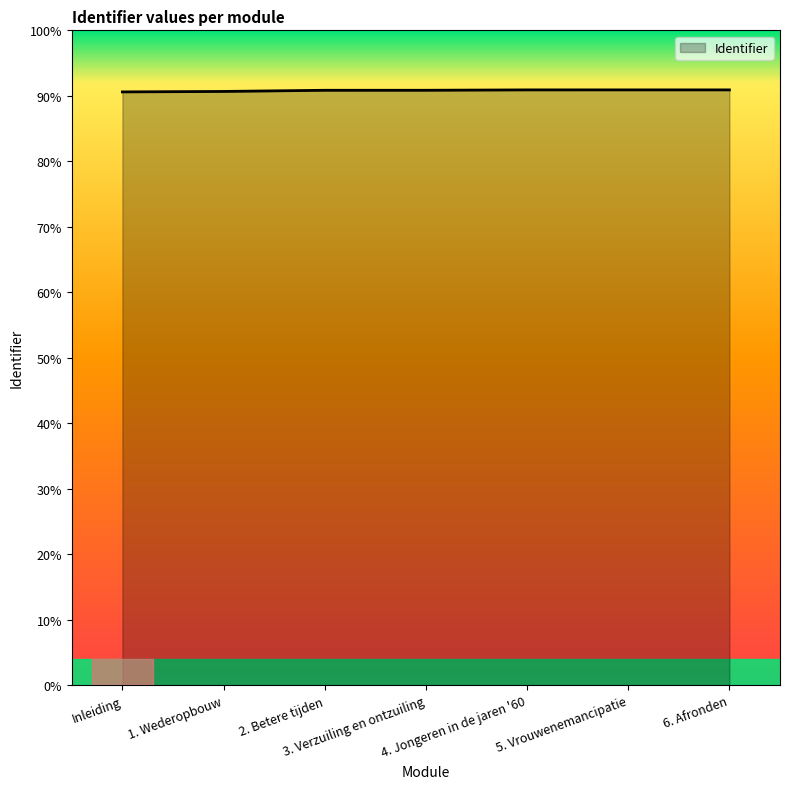

List the labels in order of value, largest first.

6. Afronden, 5. Vrouwenemancipatie, 4. Jongeren in de jaren '60, 3. Verzuiling en ontzuiling, 2. Betere tijden, 1. Wederopbouw, Inleiding